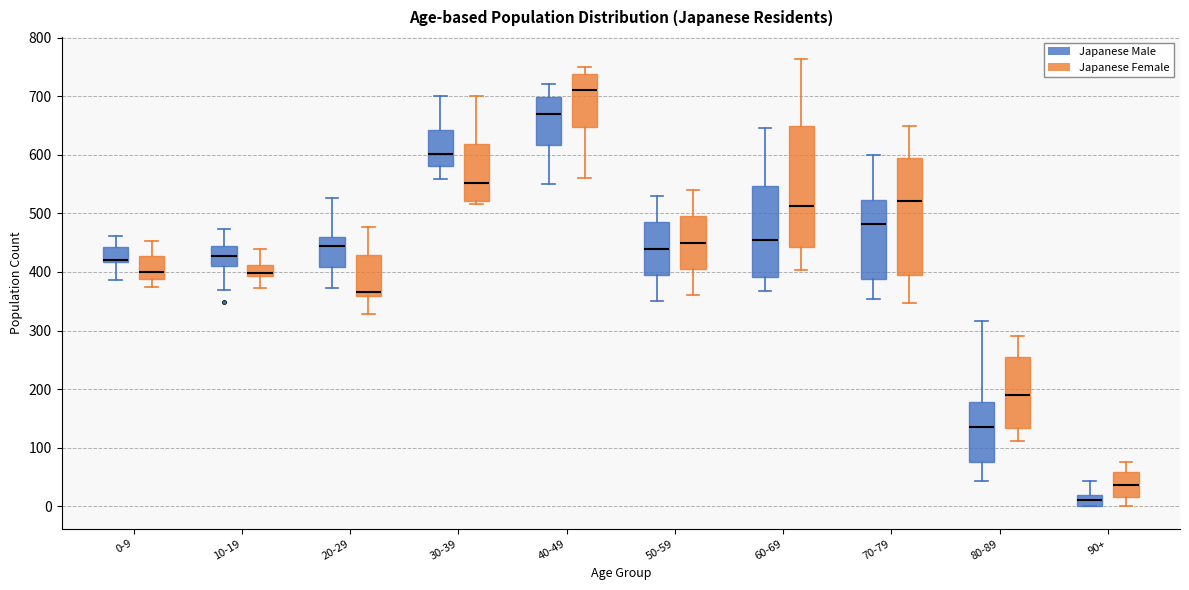

Where does the lower whisker of the box for 10-19 (Japanese Female) end on the y-axis? The values are not printed on the chart, so give them approximately, as read against the axis.

370